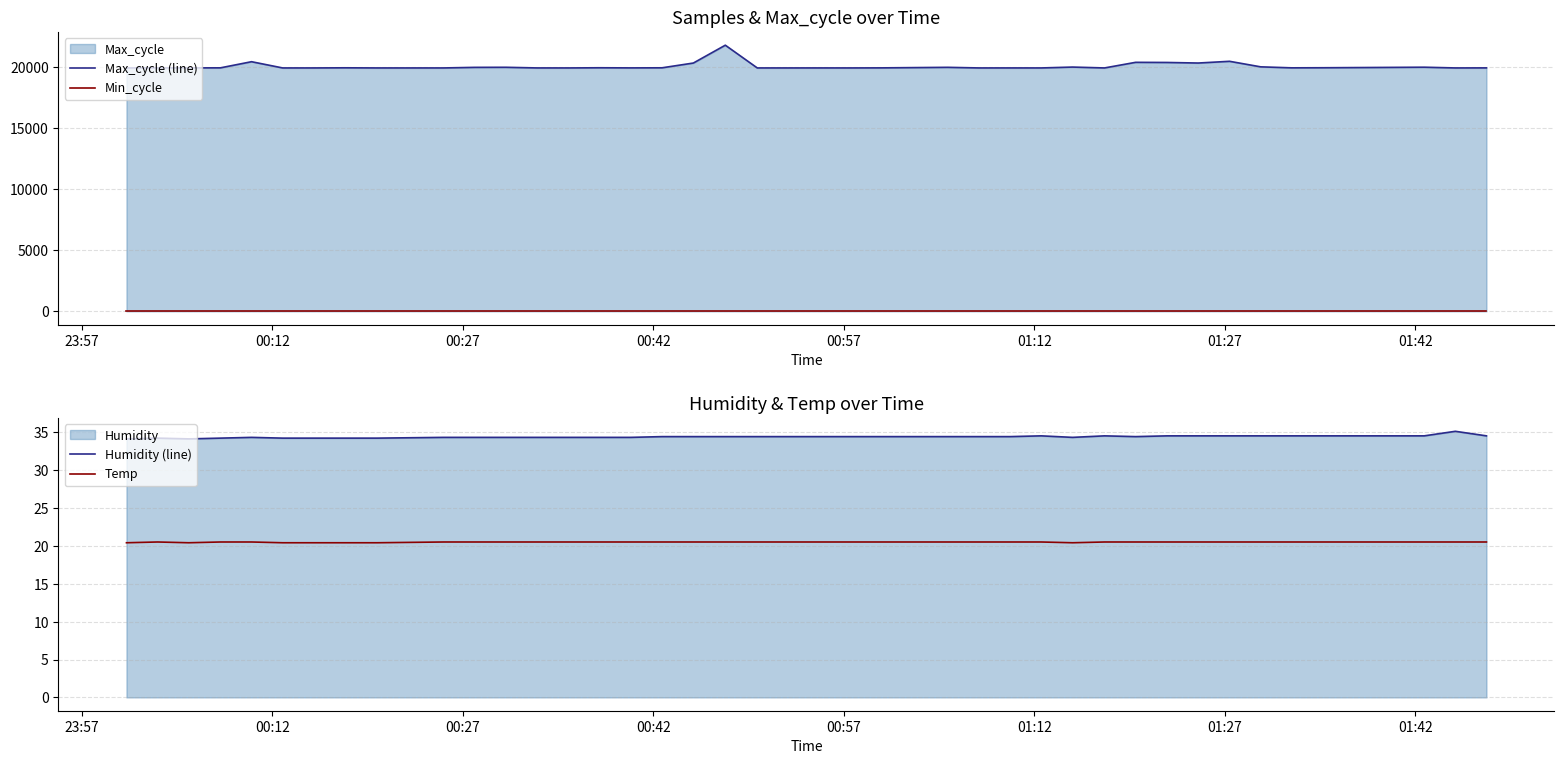

True or false: Min_cycle and Max_cycle (line) intersect in this chart.

False